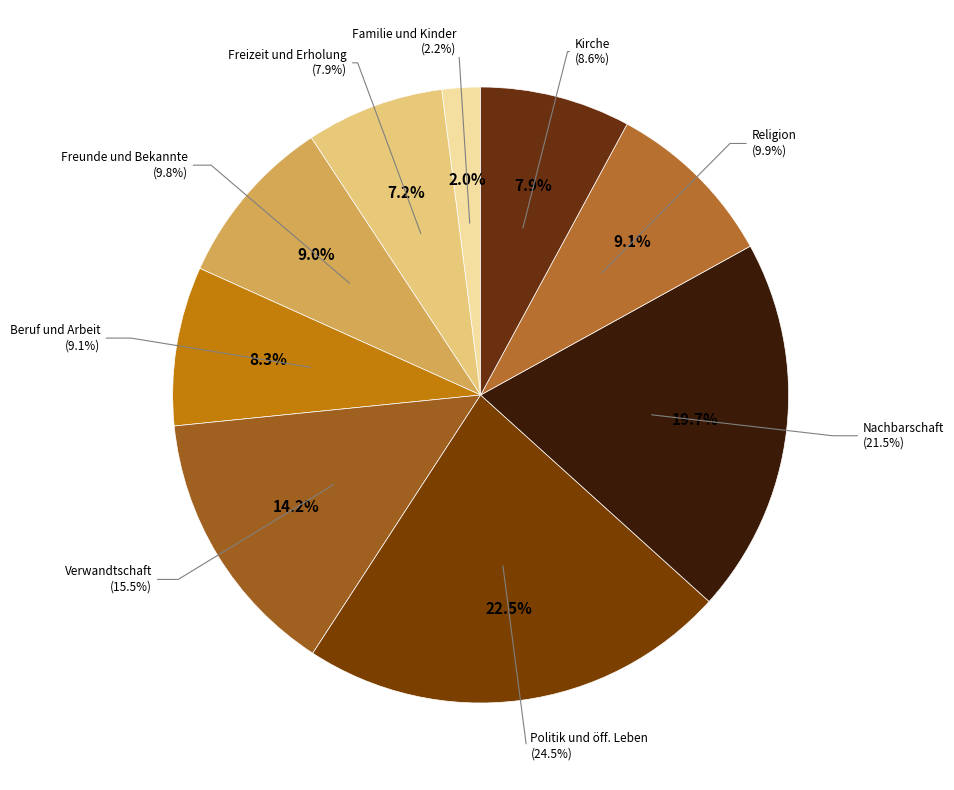

Is there a majority slice in this chart?

No